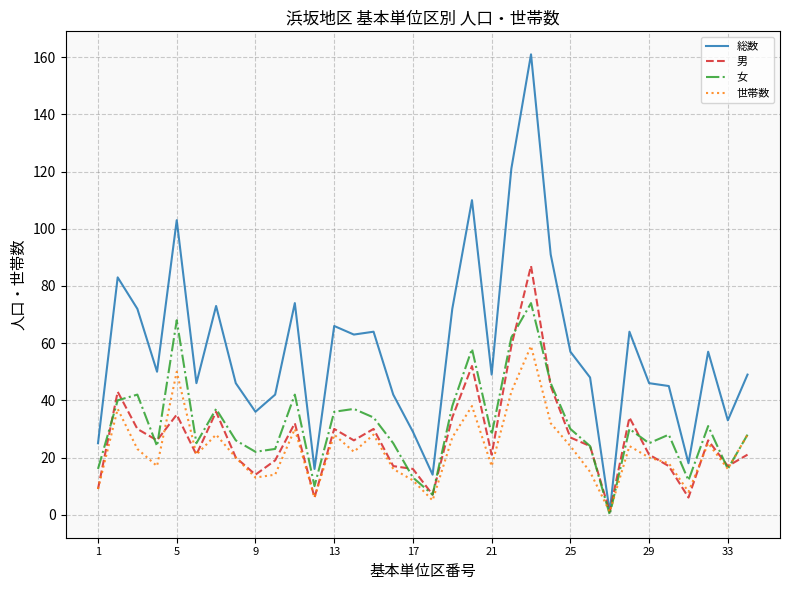

After their last crossing, which series has the higher values: 男 or 世帯数?

世帯数